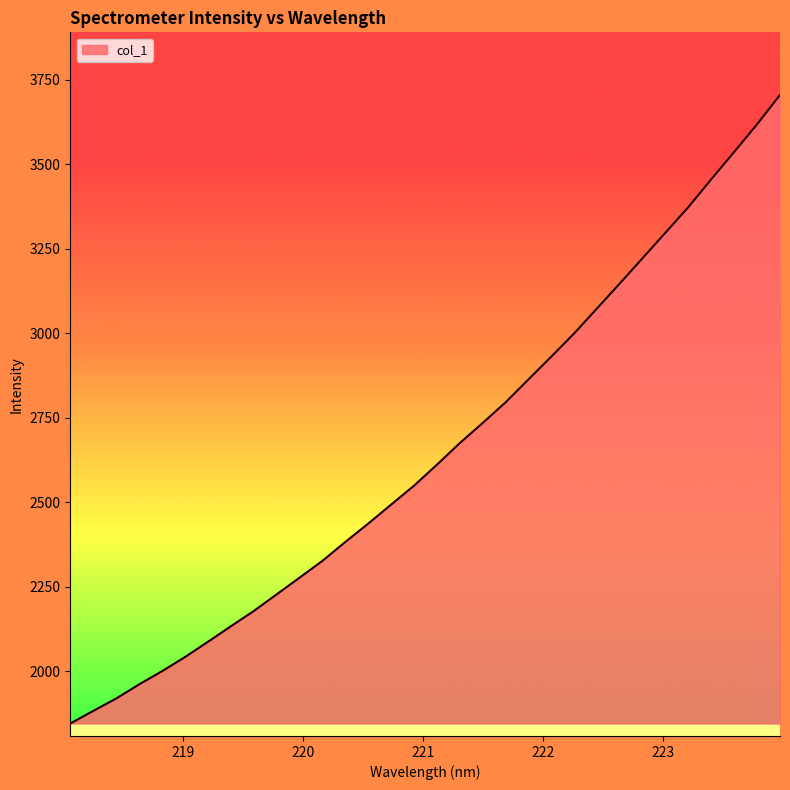

What is the maximum value shown in the chart?

3705.3